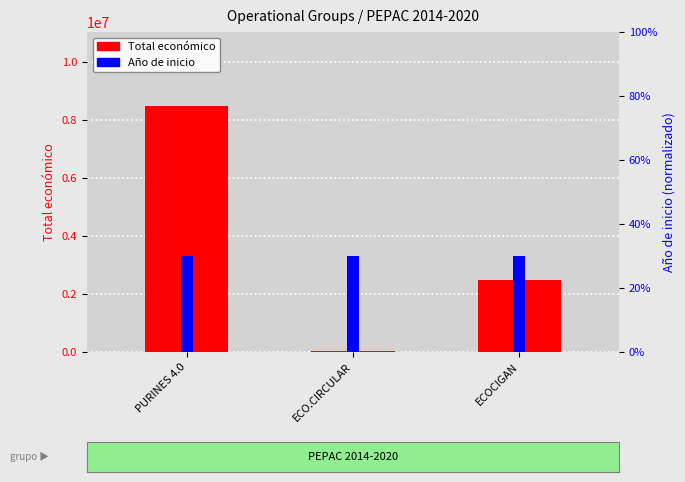

Which category has the lowest value across all series?

PURINES 4.0